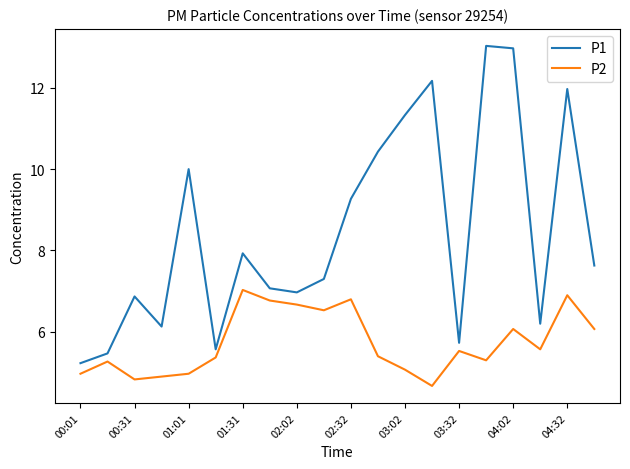

What is the sum of all P2 values?

114.7